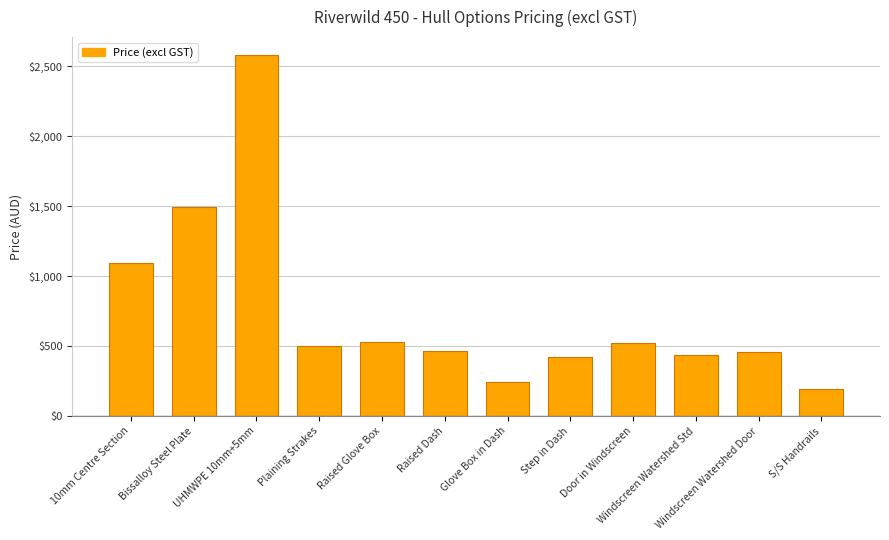

Where is the data nearest to the value 1387?

Bissalloy Steel Plate